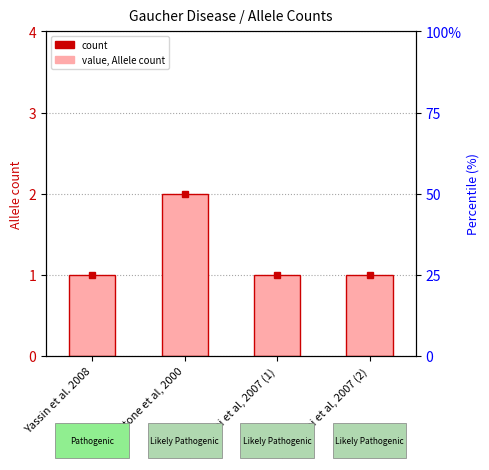

Count the values in the range 1 to 2.

4